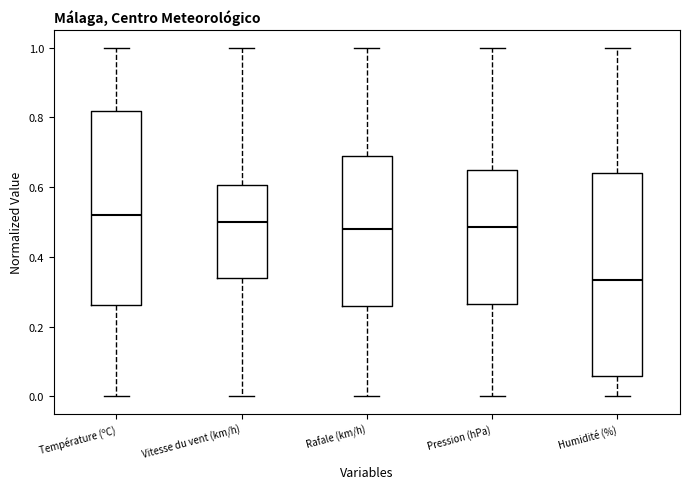

Where does the upper whisker of the box for Rafale (km/h) end on the y-axis? The values are not printed on the chart, so give them approximately, as read against the axis.

1.00